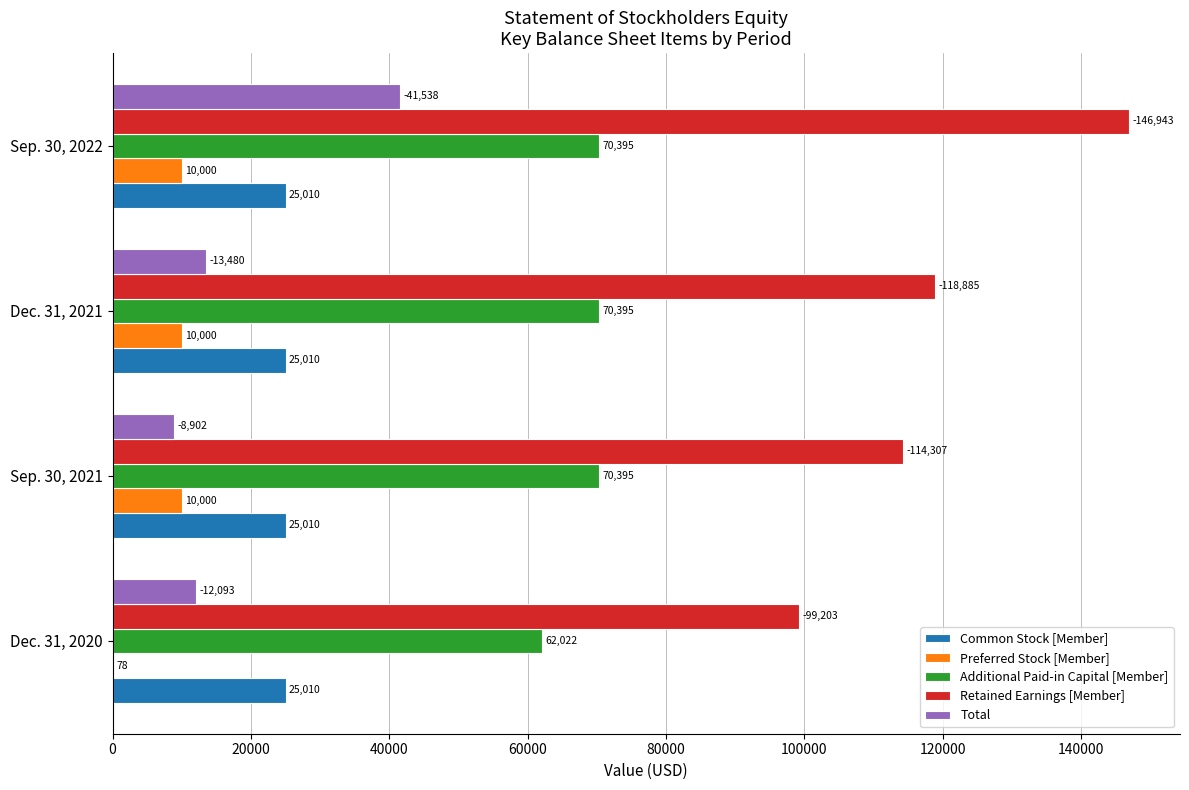

Is it true that Common Stock [Member] equals 25010 at Dec. 31, 2020?

True